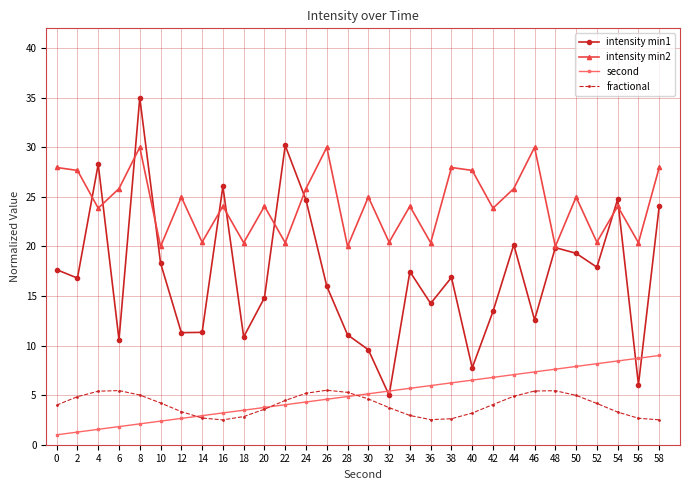

True or false: intensity min2 and second intersect in this chart.

False